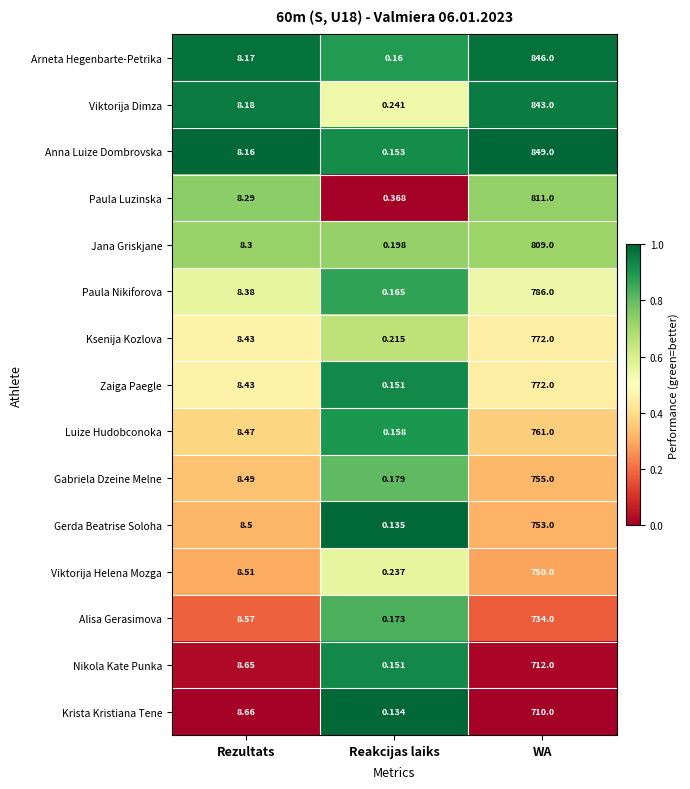

At which label is Paula Nikiforova closest to 393?

Rezultats